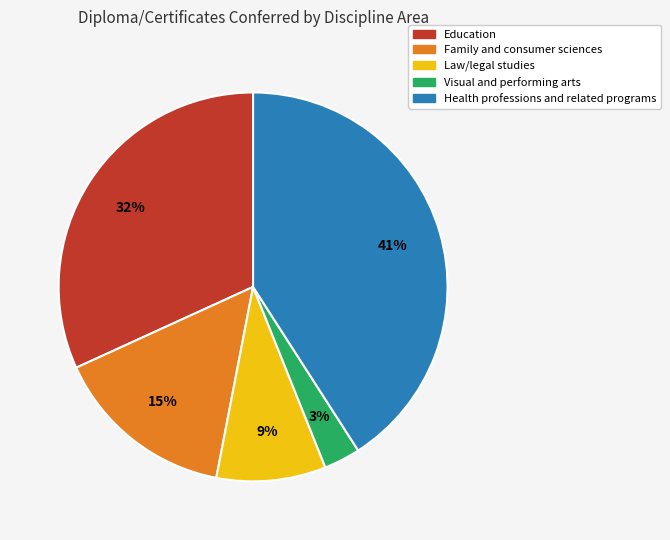

What is the ratio of the value at Family and consumer sciences to the value at Law/legal studies?

1.7